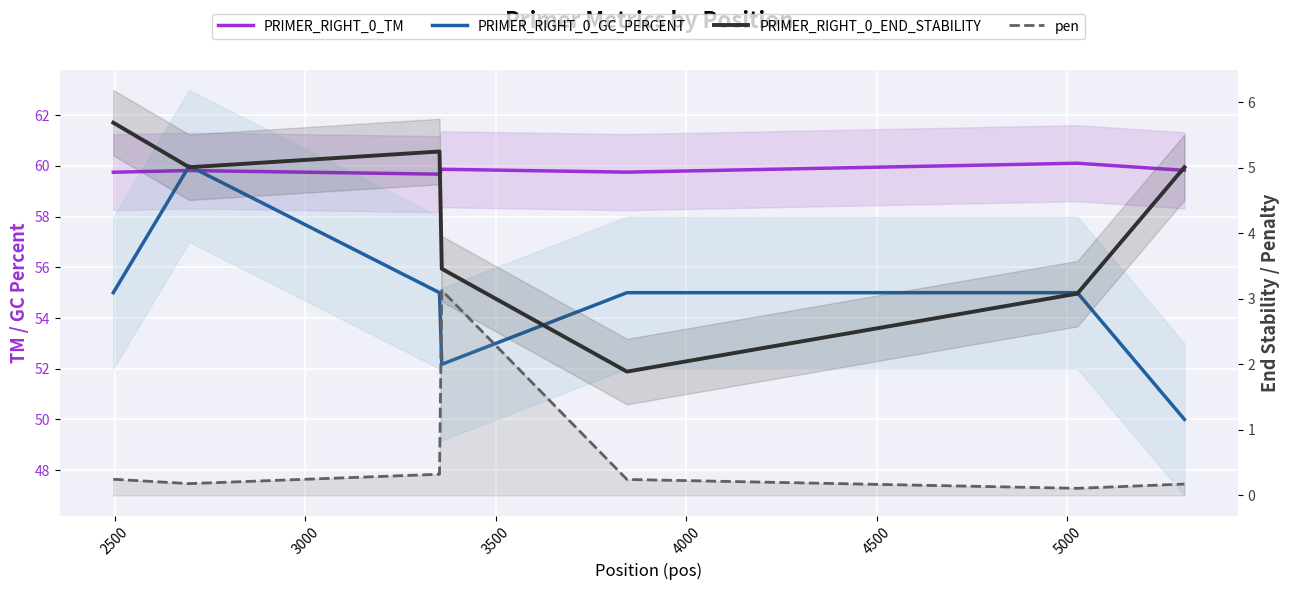

Is this an area chart (filled region under the line)?

No